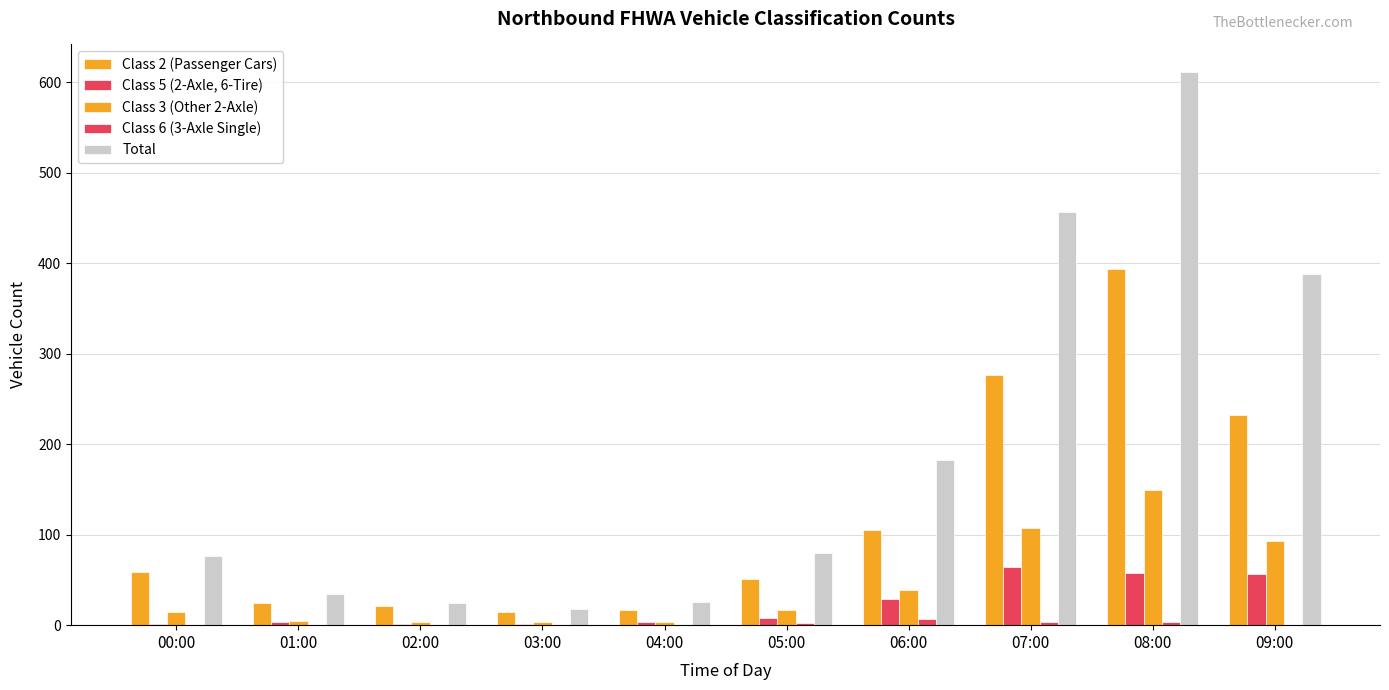

How many groups of bars are there?

10